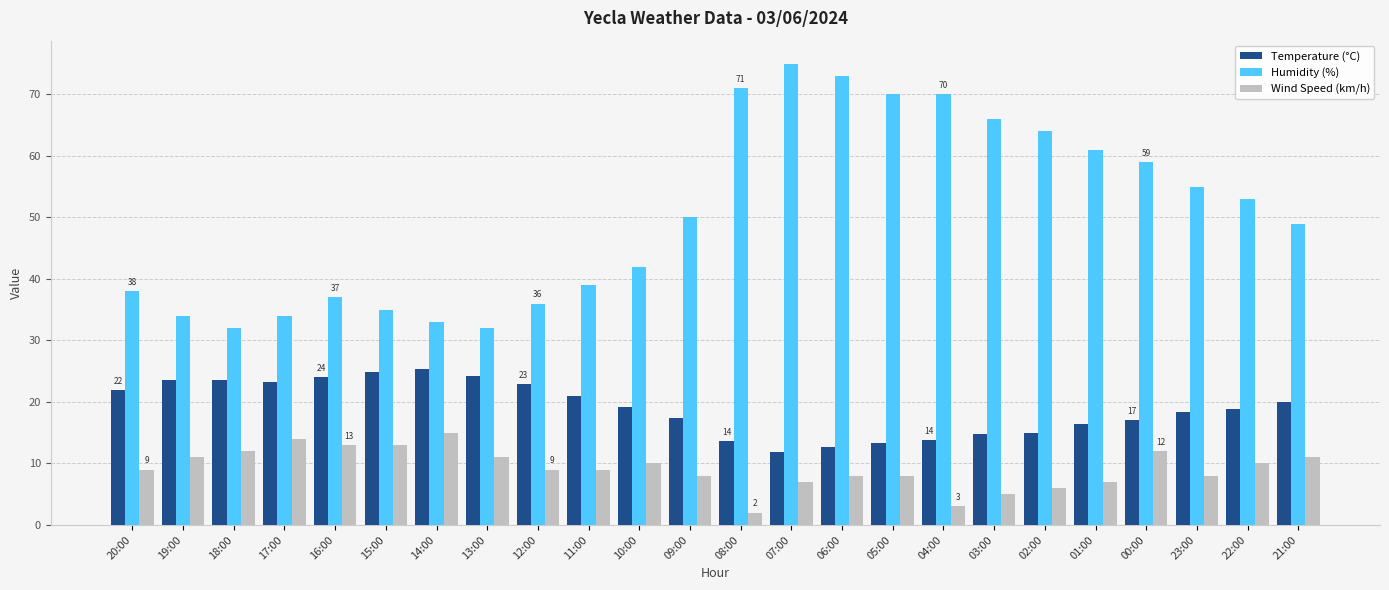

What is the difference between the Wind Speed (km/h) values at 20:00 and 17:00?

5.0